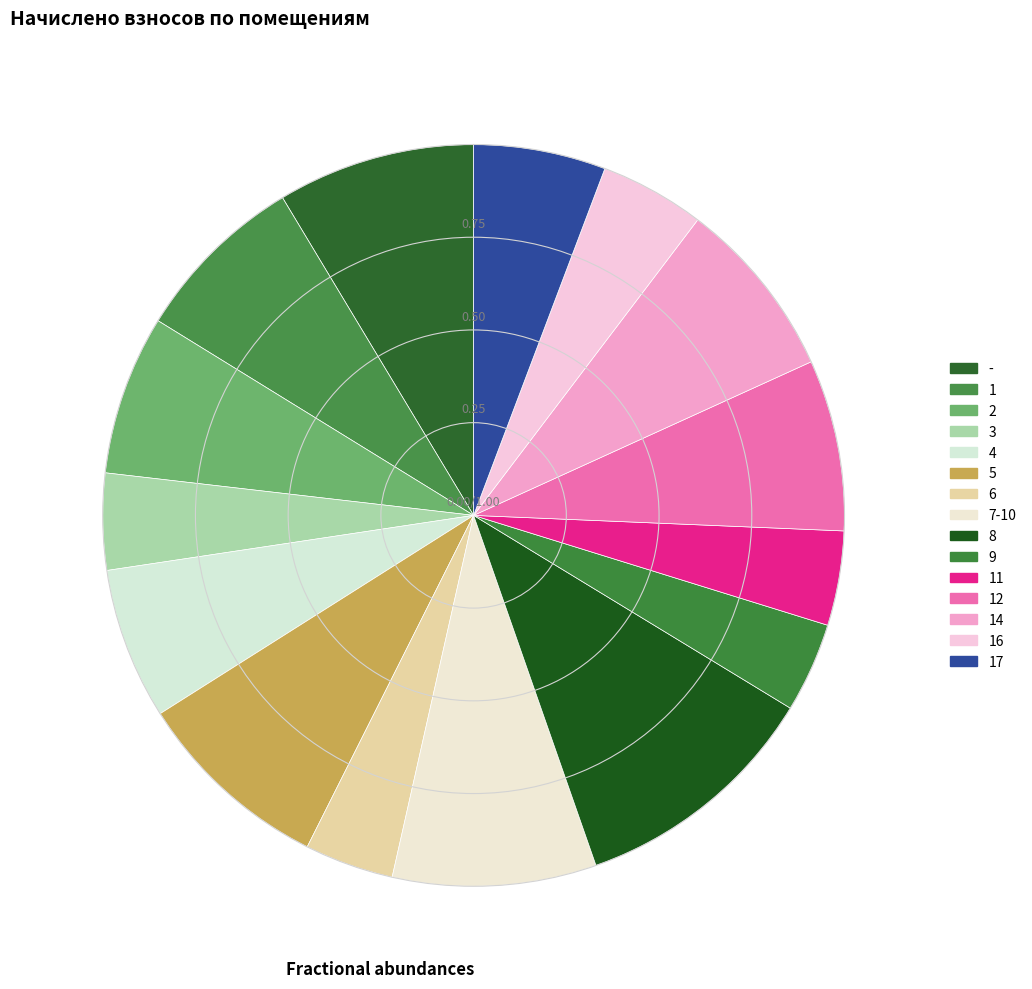

Between 5 and 1, which is larger?

5